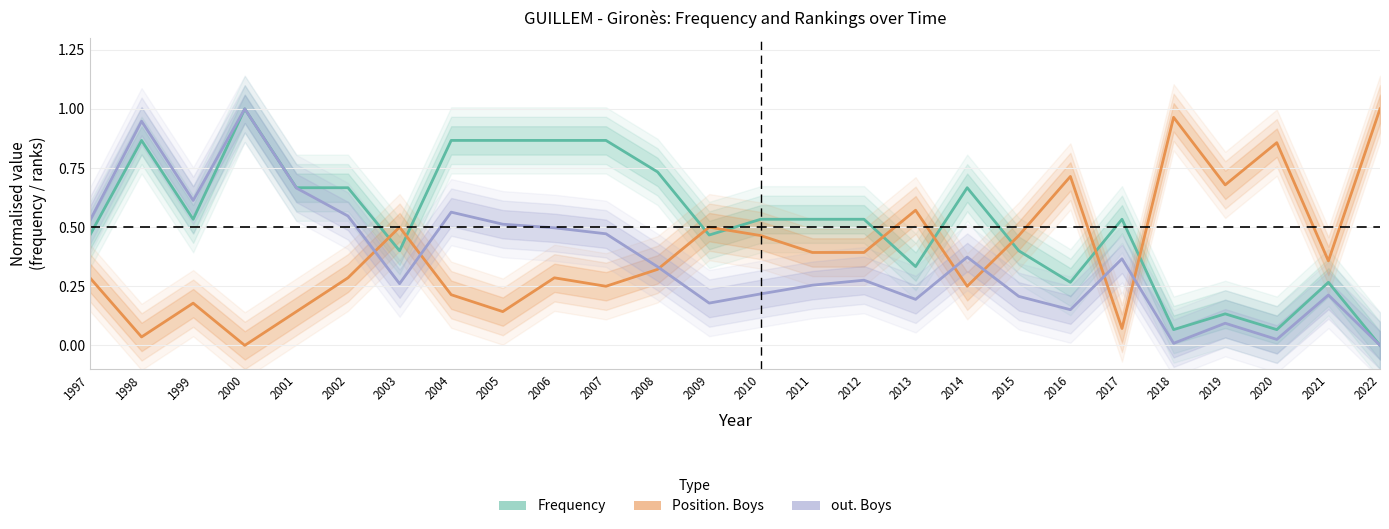

In Position. Boys, how many points are higher than both neighbors (excluding endpoints)?

8